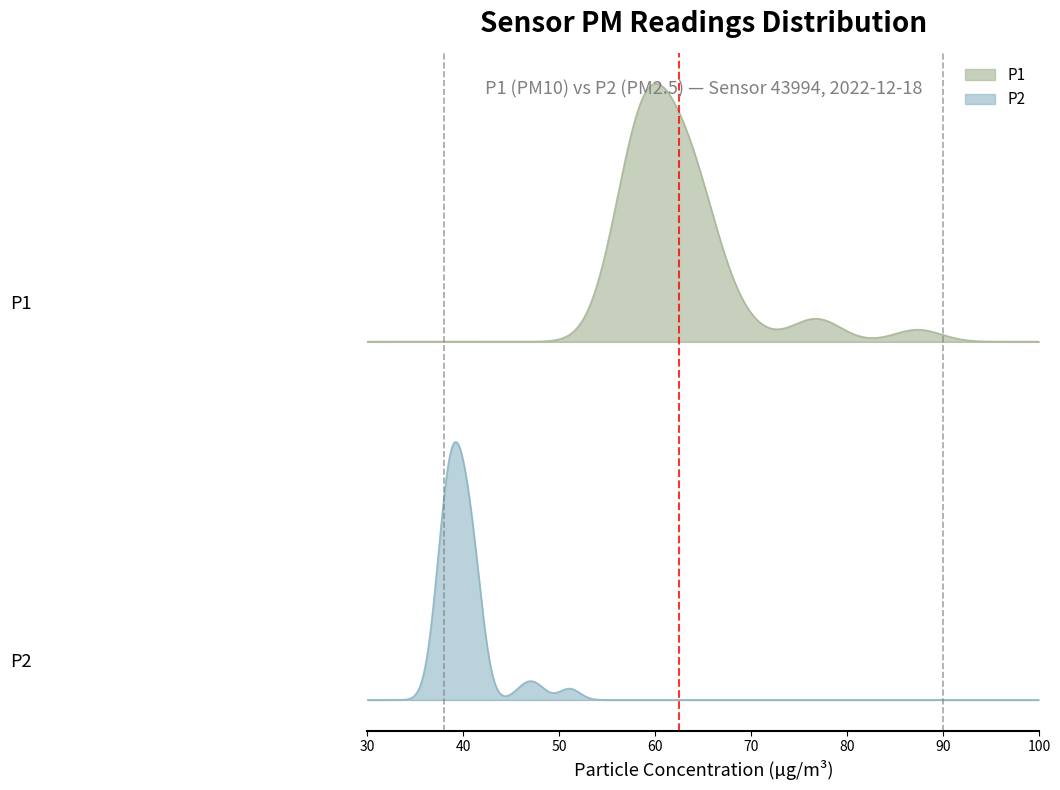

Which series has the widest spread of values?

P1